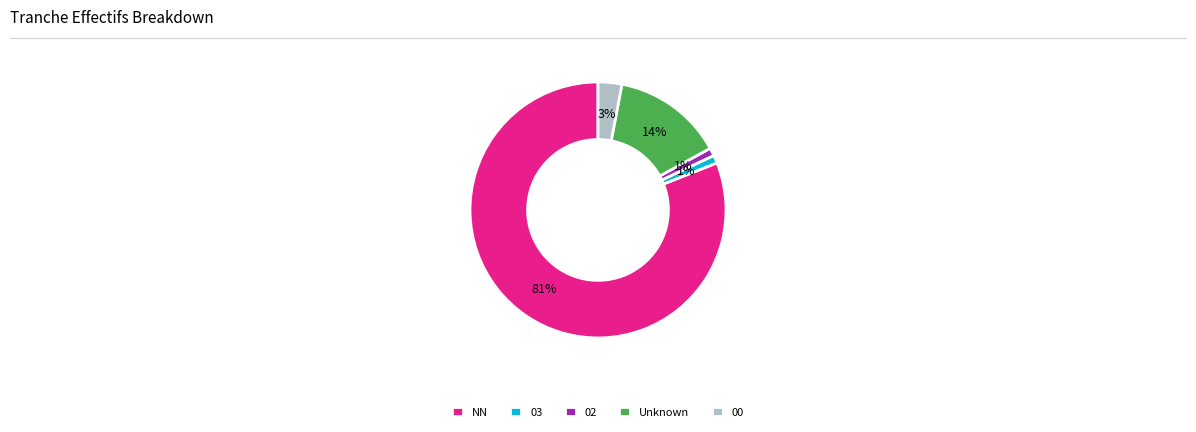

Do 03 and 00 together represent more than half of the pie?

No